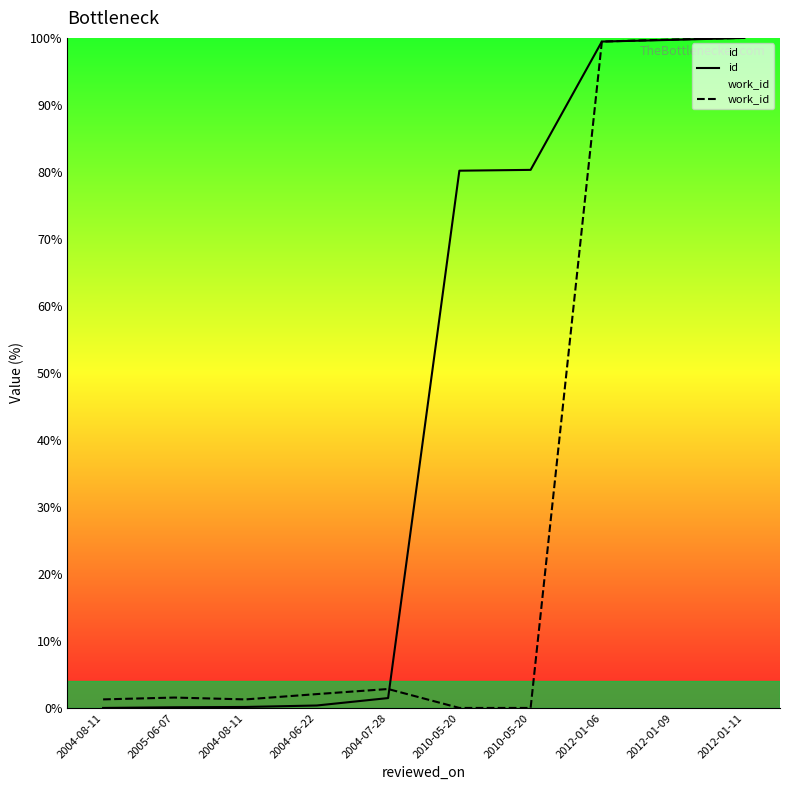

Is it true that id equals 0.1 at 2004-08-11?

True